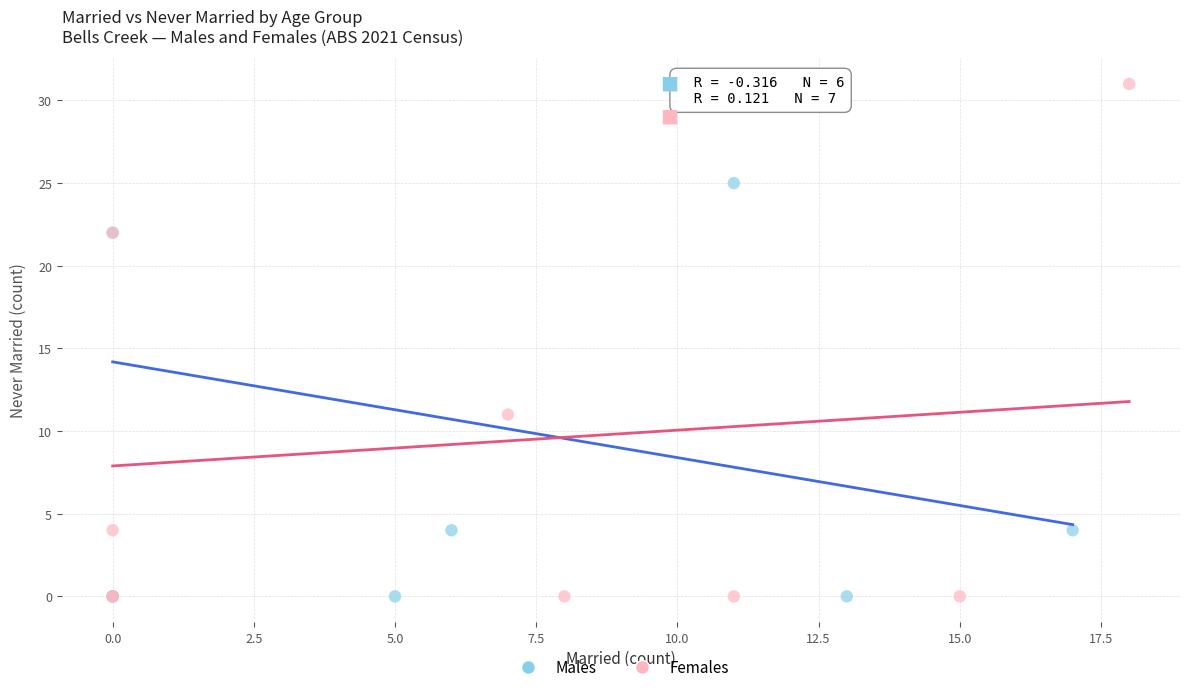

Which series reaches the maximum Y coordinate?

Females